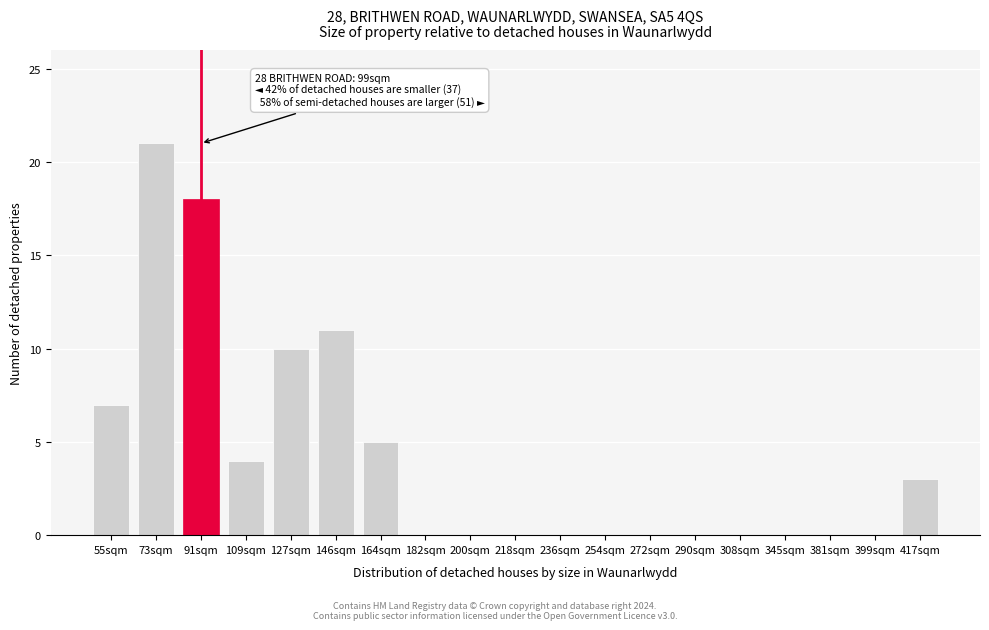

Reading left to right, what are all the values shown in this chart?

55sqm=7	73sqm=21	91sqm=18	109sqm=4	127sqm=10	146sqm=11	164sqm=5	182sqm=0	200sqm=0	218sqm=0	236sqm=0	254sqm=0	272sqm=0	290sqm=0	308sqm=0	345sqm=0	381sqm=0	399sqm=0	417sqm=3